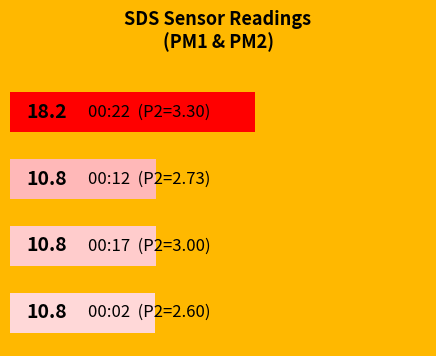

Does the chart contain any negative values?

No